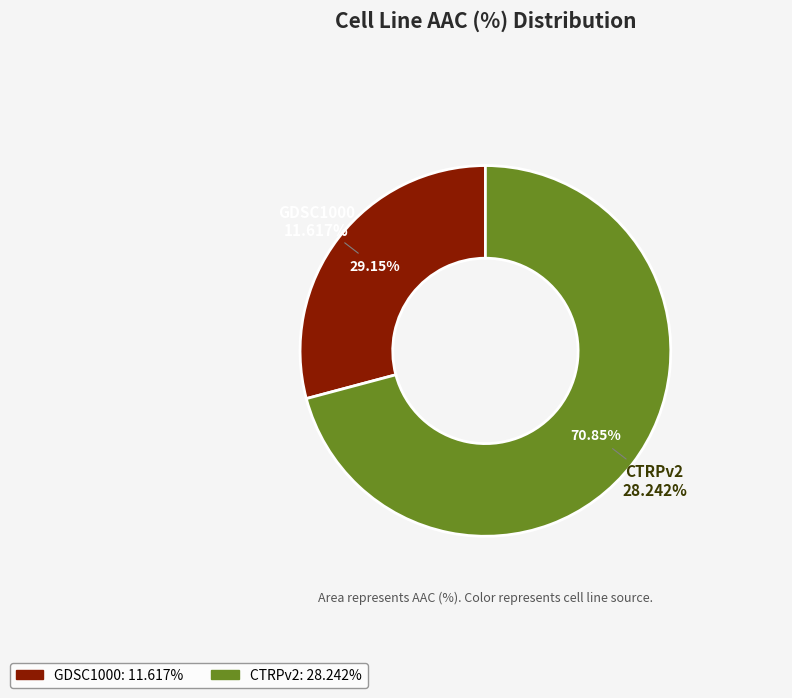

True or false: GDSC1000 accounts for 29% of the total.

True